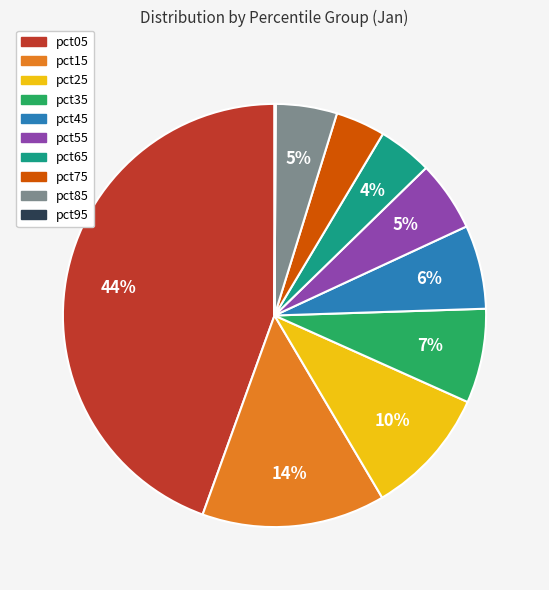

To the nearest percent, what is the average slice percentage?

10%